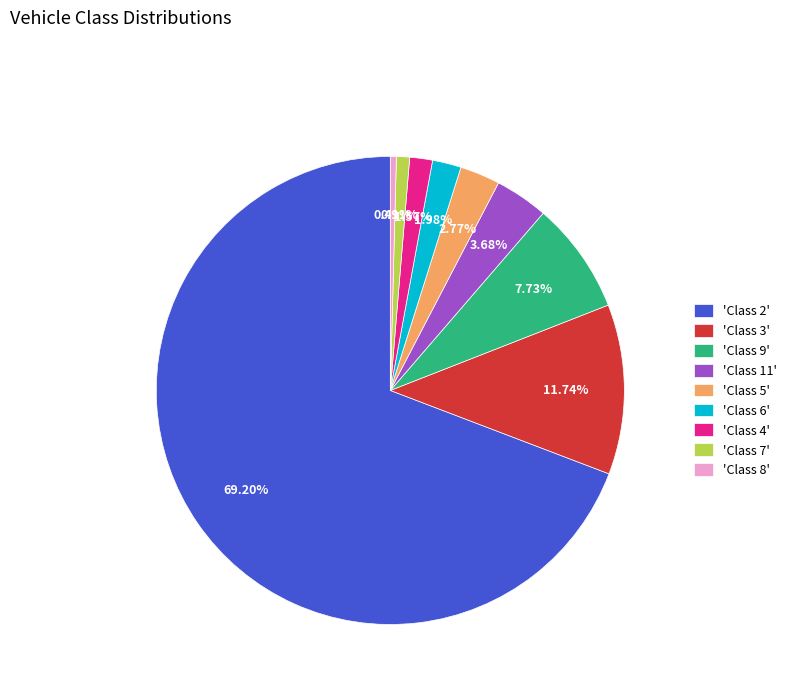

Approximately how many times larger is the value at 'Class 5' compared to 'Class 4'?

1.8